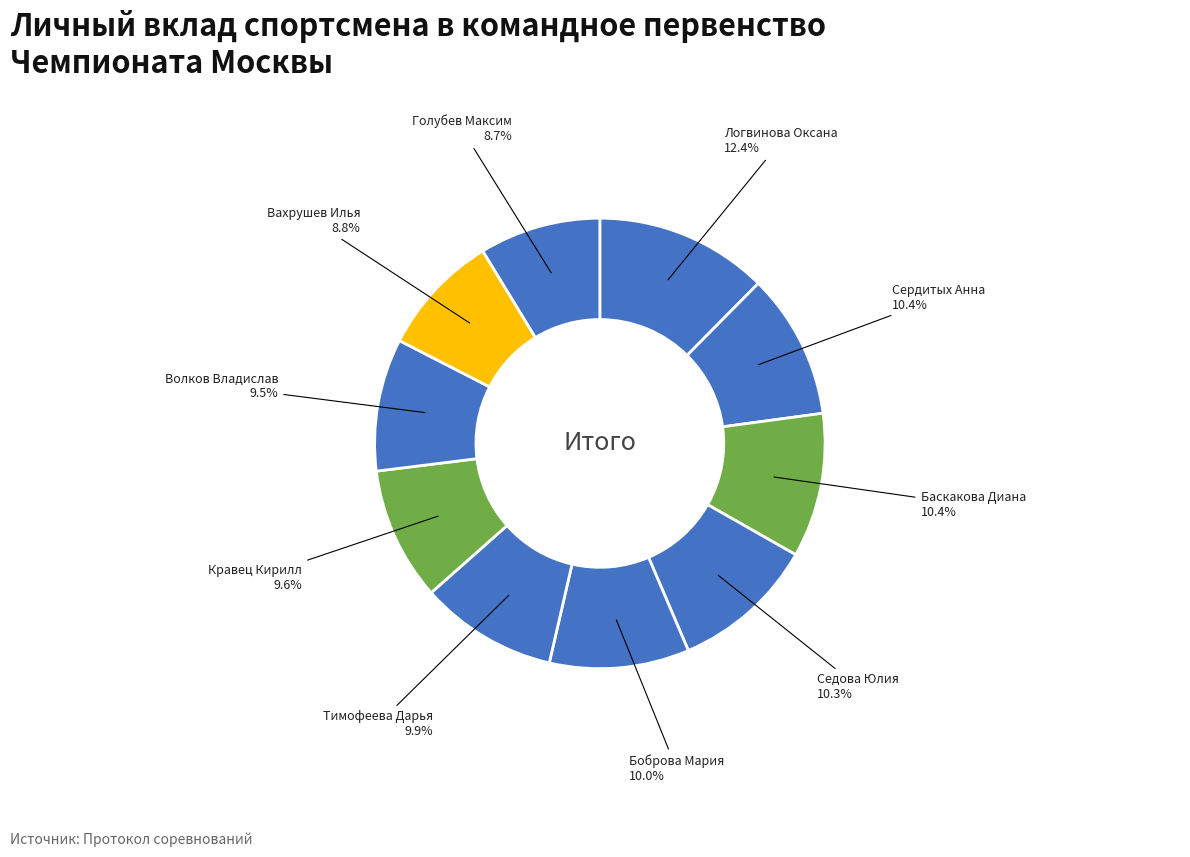

Is there any slice that represents more than half of the pie?

No